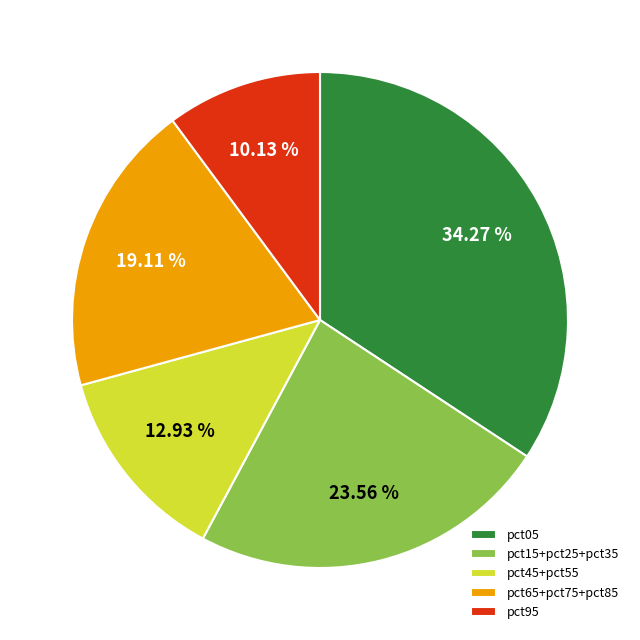

What is the smallest slice in the pie chart?

pct95